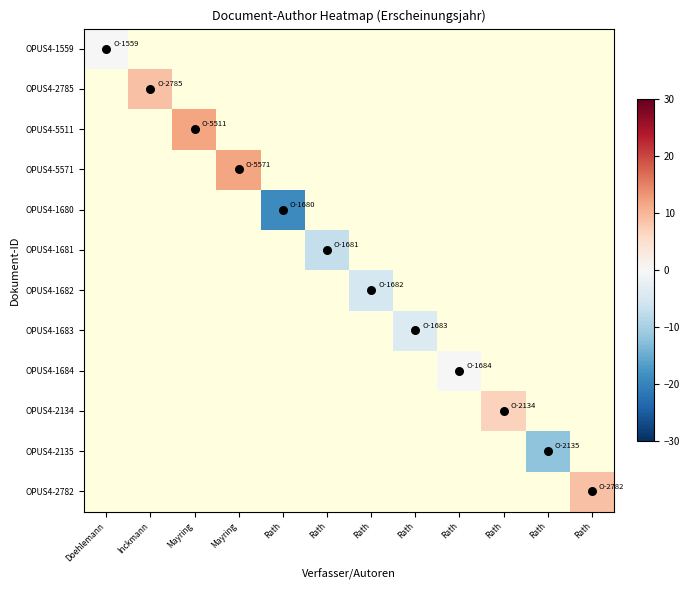

At how many categories does at least one series exceed -10?

10